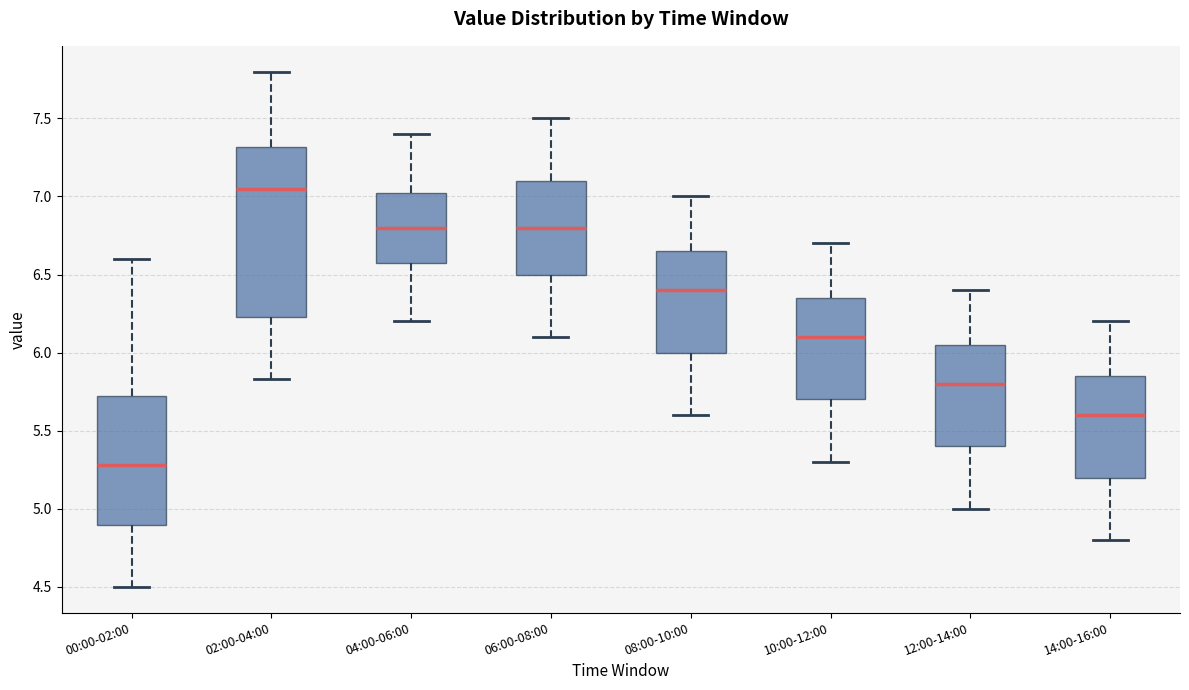

Where does the upper whisker of the box for 00:00-02:00 end on the y-axis? The values are not printed on the chart, so give them approximately, as read against the axis.

6.60